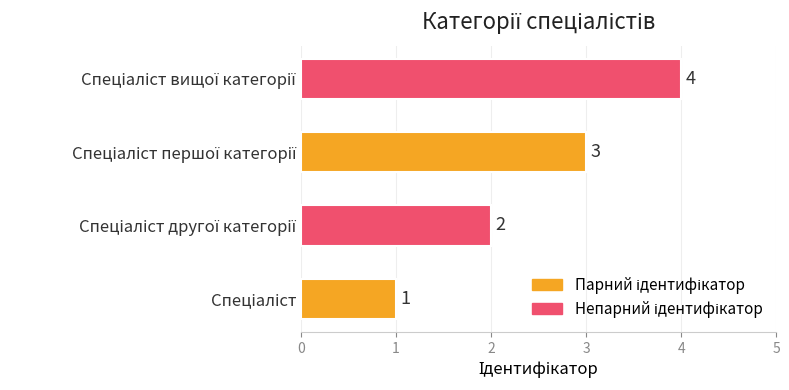

Count the values in the range 2 to 4.

3